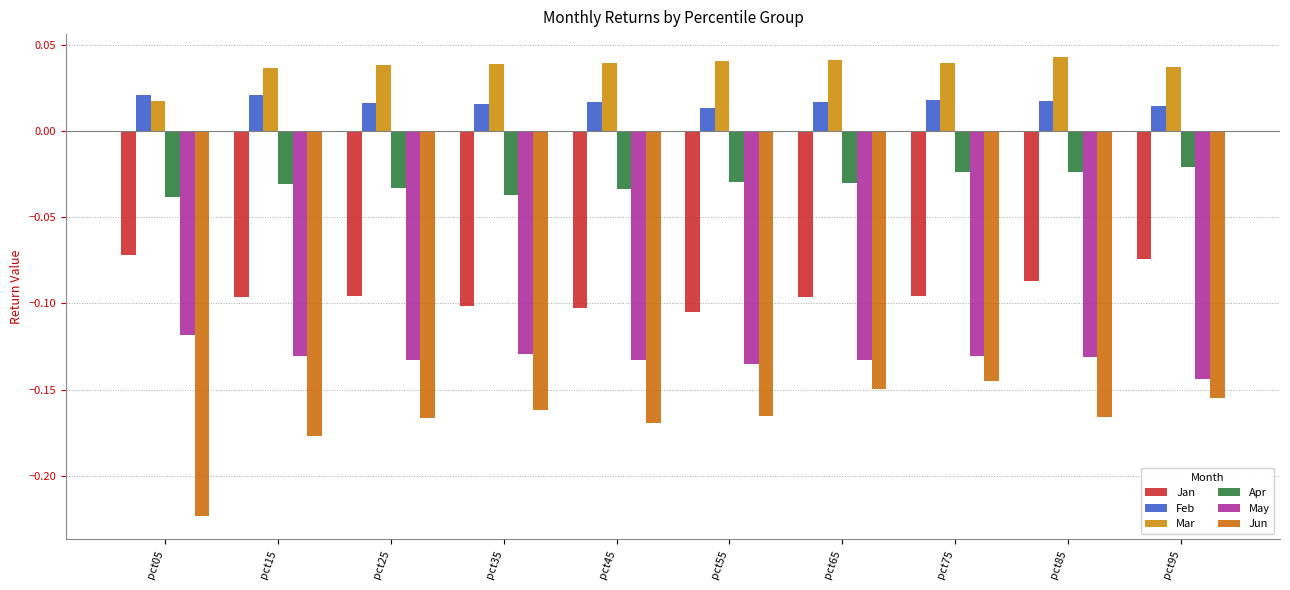

What are all the series names shown in the legend?

Jan, Feb, Mar, Apr, May, Jun